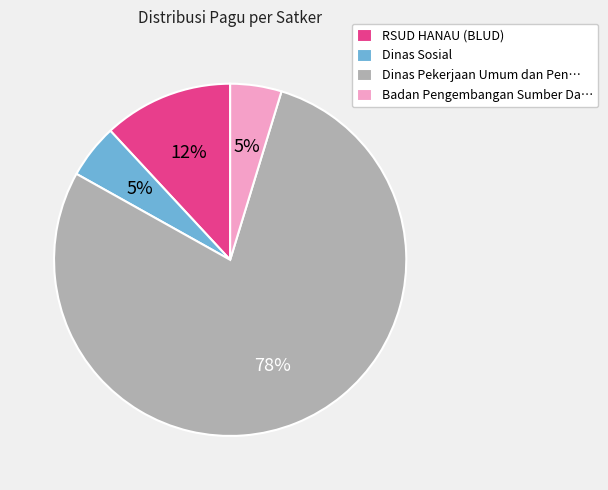

Which slice is the largest?

Dinas Pekerjaan Umum dan Pen…